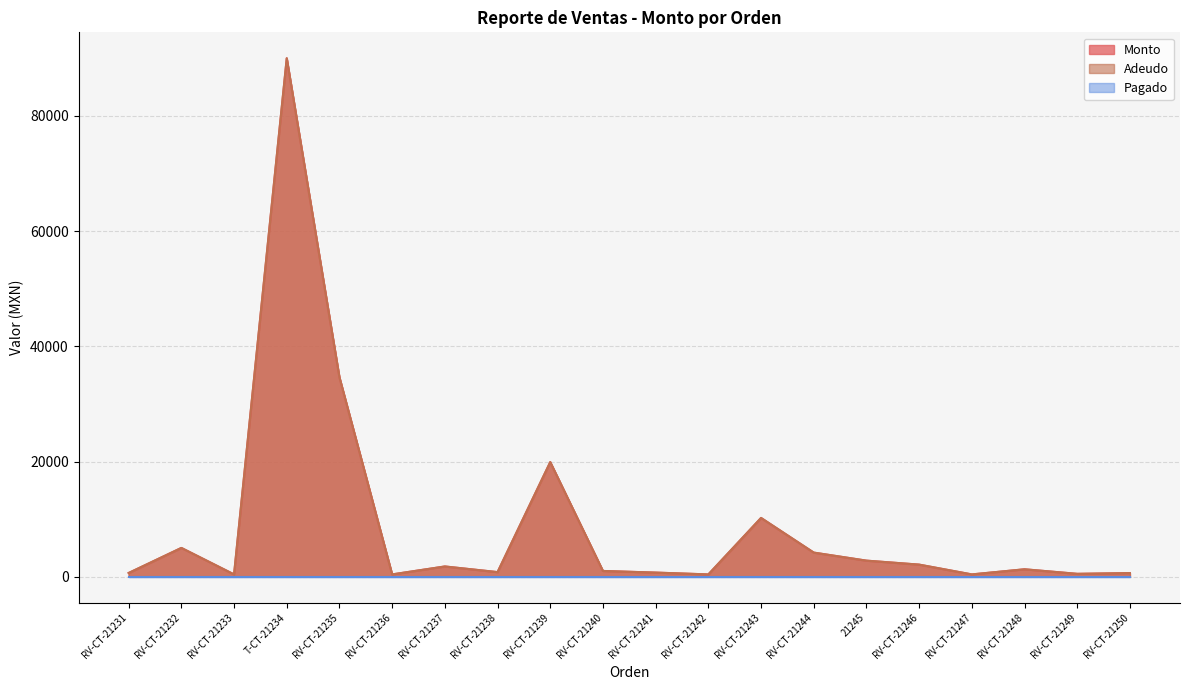

What is the sum of the Monto values at RV-CT-21241 and RV-CT-21249?

1215.0